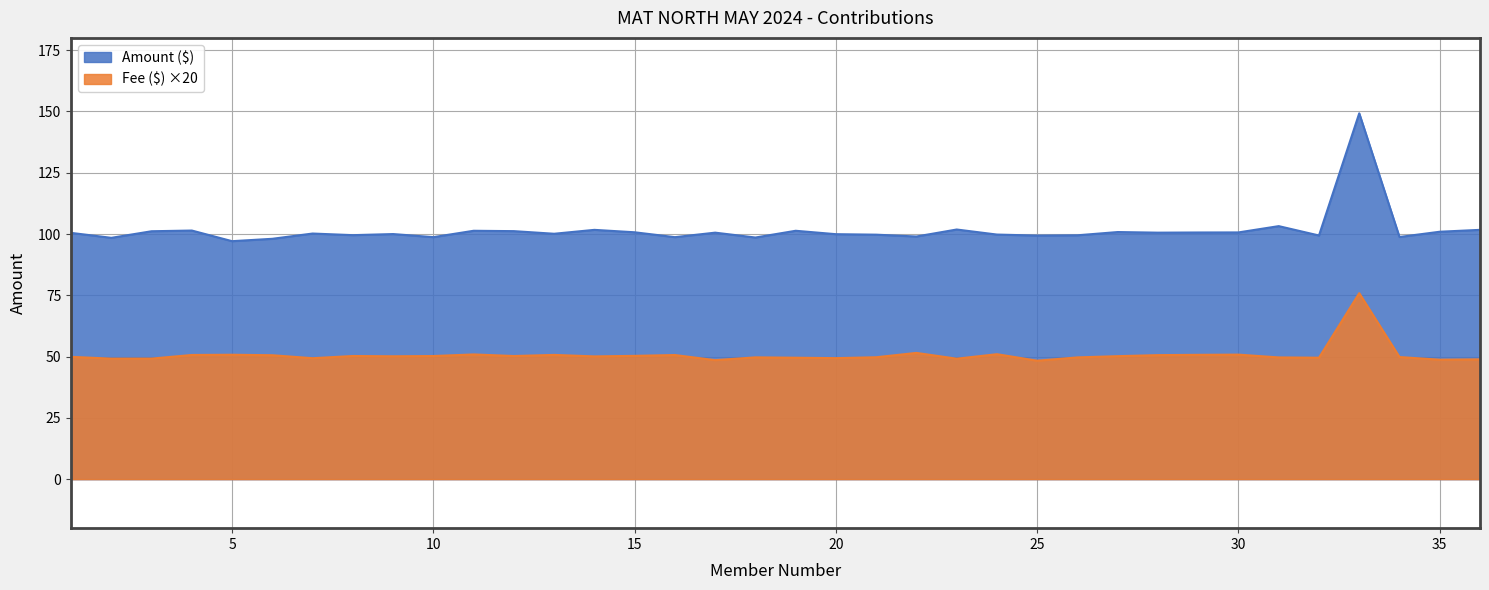

Reading left to right, list all the values displayed in this chart.

Amount ($): 100.5	98.4	101.1	101.4	97.1	98.0	100.2	99.5	100.0	98.7	101.3	101.2	100.1	101.7	100.7	98.7	100.6	98.6	101.3	99.9	99.7	99.0	101.8	99.8	99.4	99.5	100.8	100.5	100.6	100.6	103.2	99.4	149.2	98.8	100.9	101.7
Fee ($): 49.9	49.2	49.2	50.7	50.7	50.5	49.3	50.2	50.1	50.2	50.9	50.2	50.7	50.1	50.3	50.6	48.5	49.7	49.5	49.4	49.7	51.5	49.1	51.0	48.3	49.7	50.2	50.6	50.7	50.8	49.7	49.5	75.9	49.8	48.7	48.9